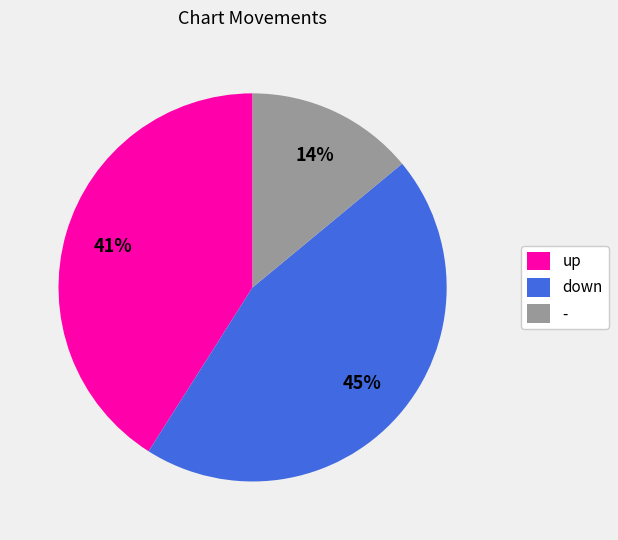

Rank the categories by value from lowest to highest.

-, up, down